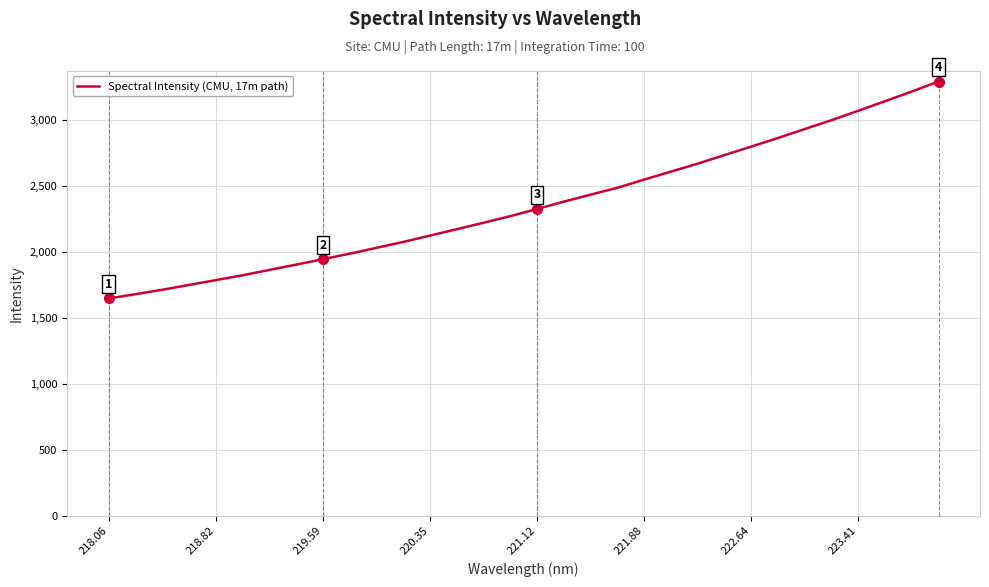

What is the difference between the maximum and minimum values?

1646.7